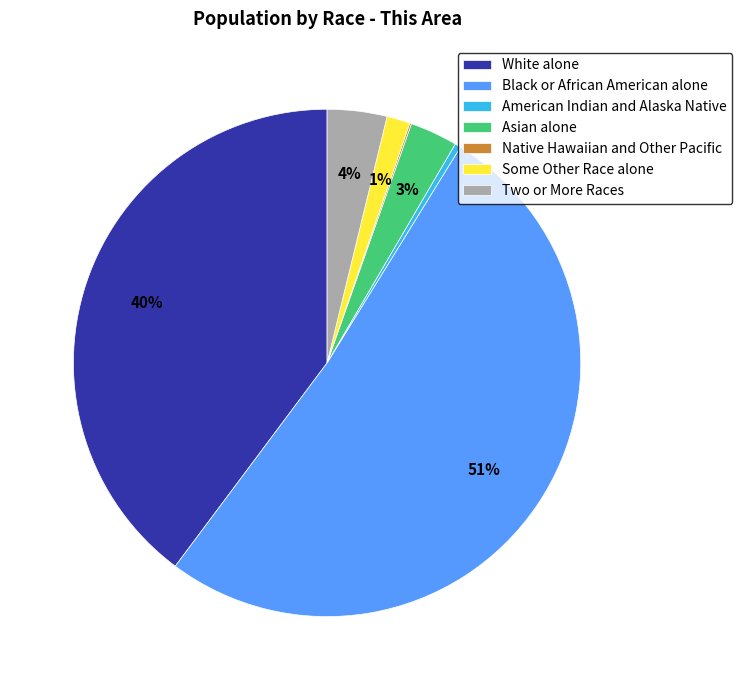

Is there any slice that represents more than half of the pie?

Yes